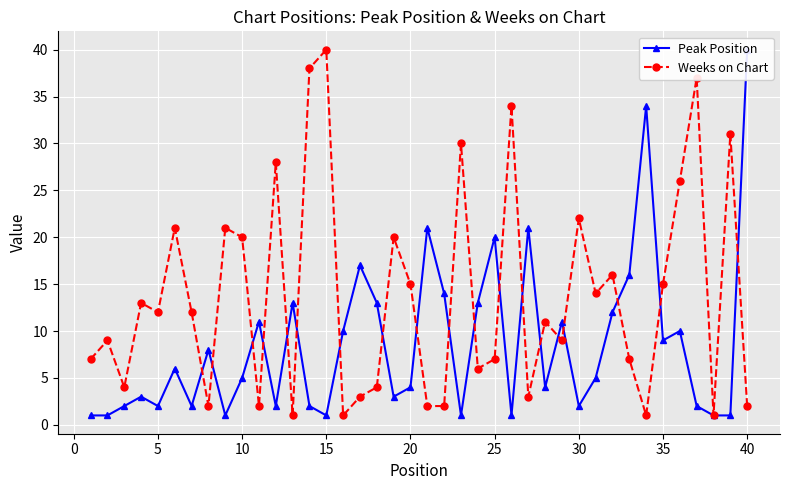

Where is the first local maximum for Peak Position?

10